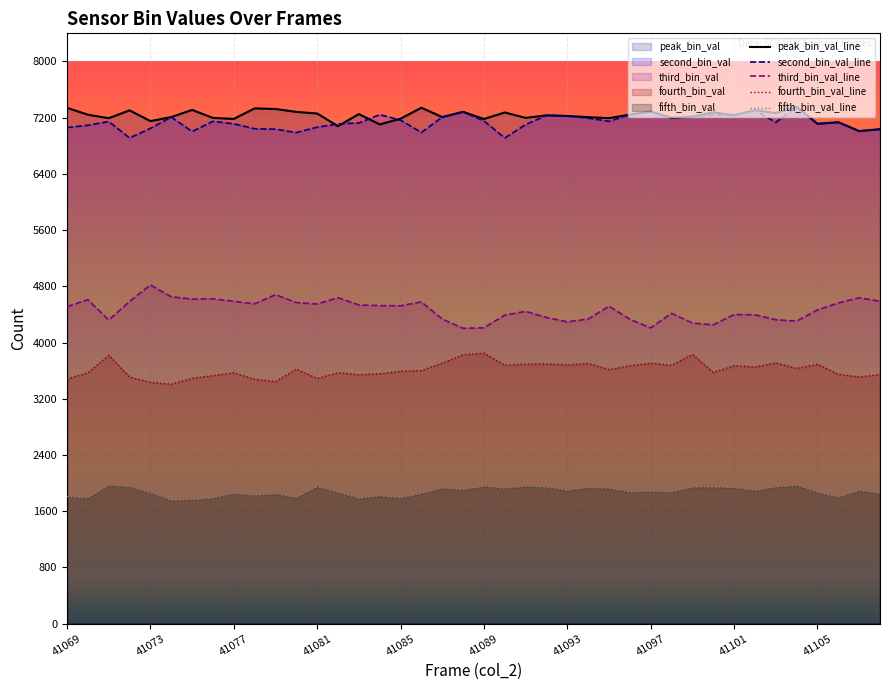

Between 41085 and 41106, which series saw the biggest shift?

peak_bin_val